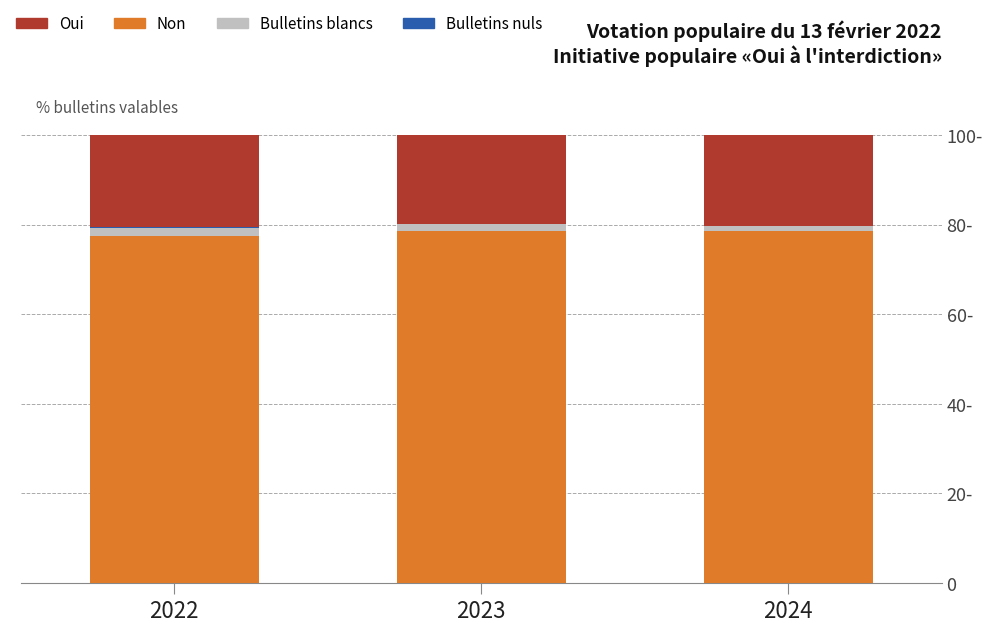

Which series has the widest spread of values?

Non